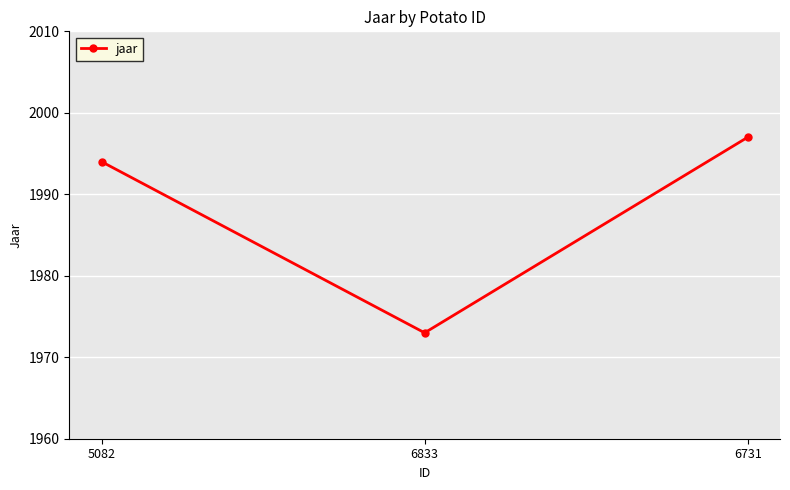

How many lines are shown in the chart?

1